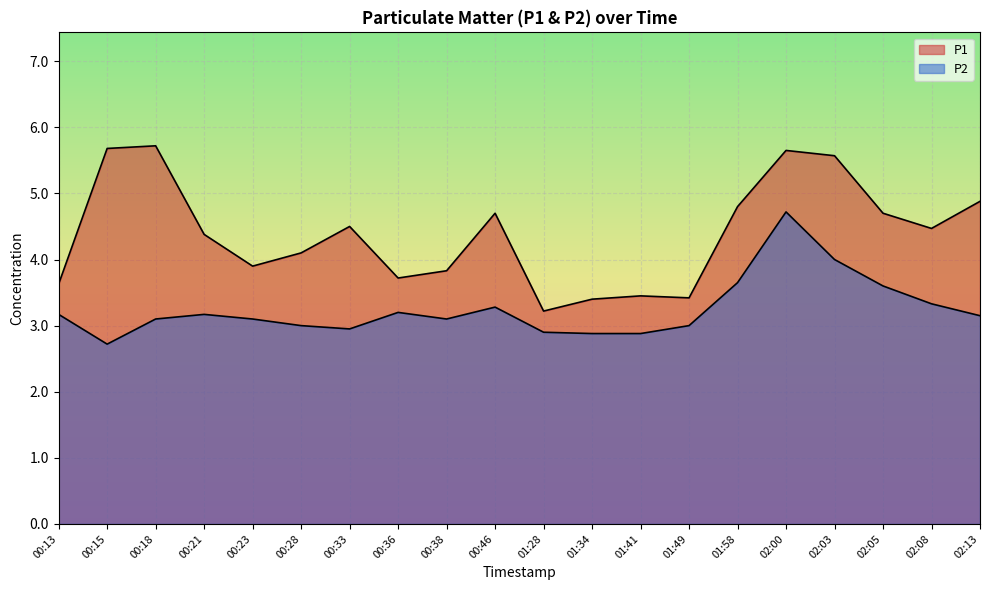

Does the chart display data point markers on the line(s)?

No